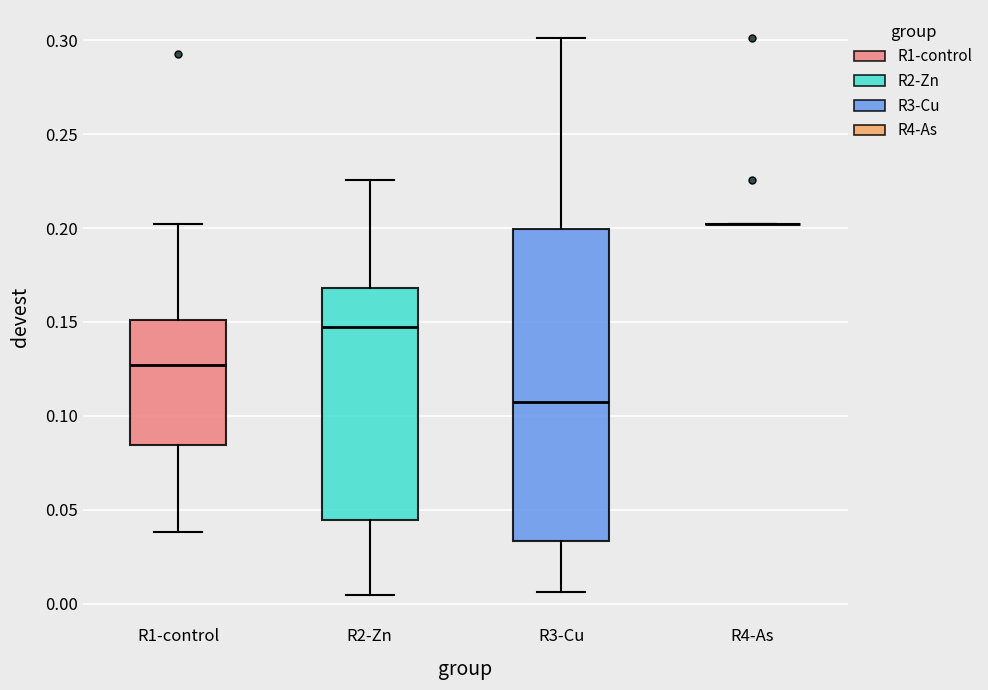

Reading left to right, transcribe this box plot: for each box, give where its median line is, the range the box spans, and where its two whiskers end, as read against the y-axis. The values are not printed on the chart, so give them approximately, as read against the axis.

R1-control: median 0.125, box 0.085 to 0.150, whiskers 0.040 to 0.200
R2-Zn: median 0.145, box 0.045 to 0.170, whiskers 0.005 to 0.225
R3-Cu: median 0.110, box 0.035 to 0.200, whiskers 0.005 to 0.300
R4-As: box collapsed to a line at 0.200, whiskers 0.200 to 0.200